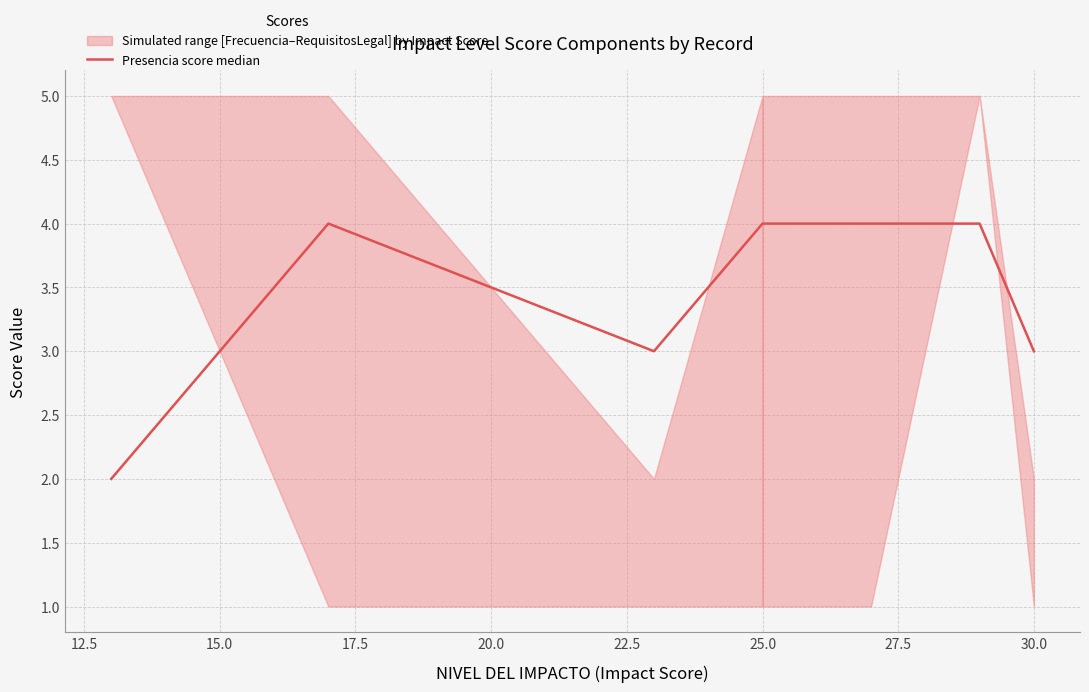

How many lines are shown in the chart?

1